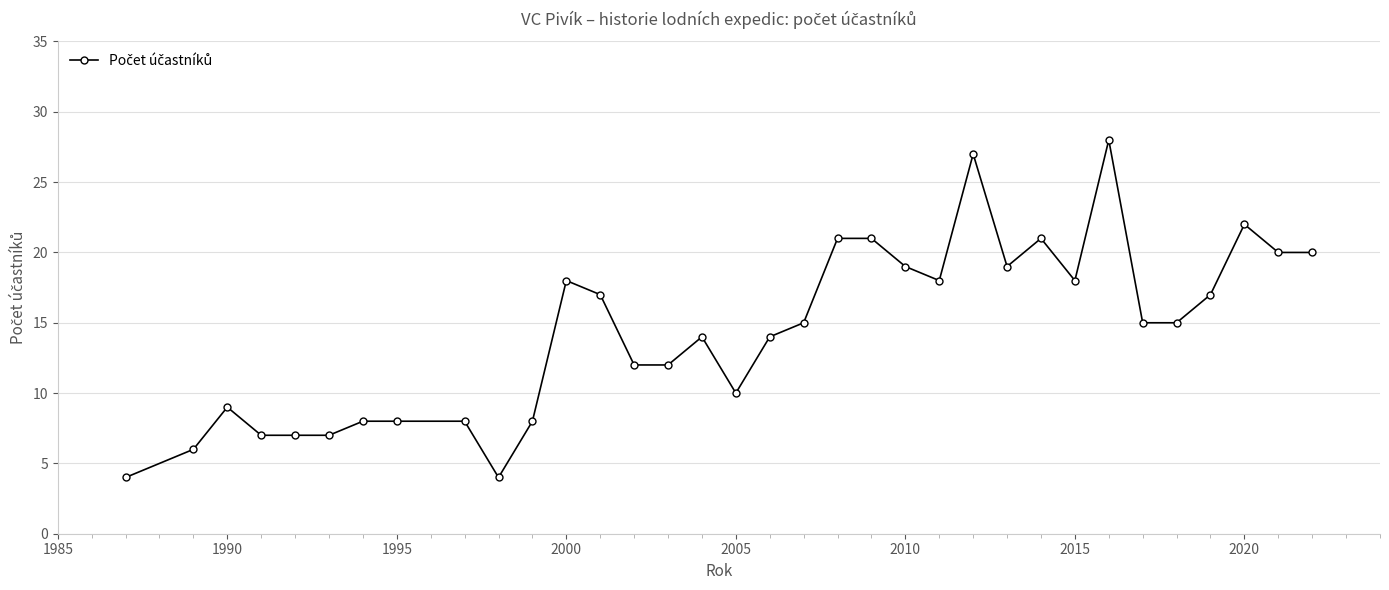

What is the maximum value shown in the chart?

28